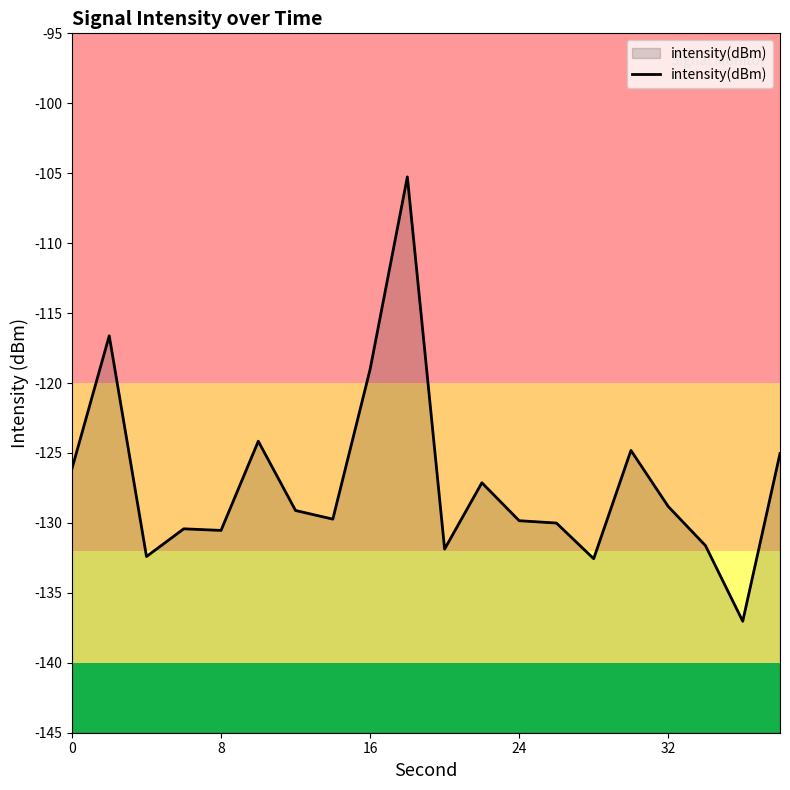

True or false: the data shows -179.9 at 8.

False